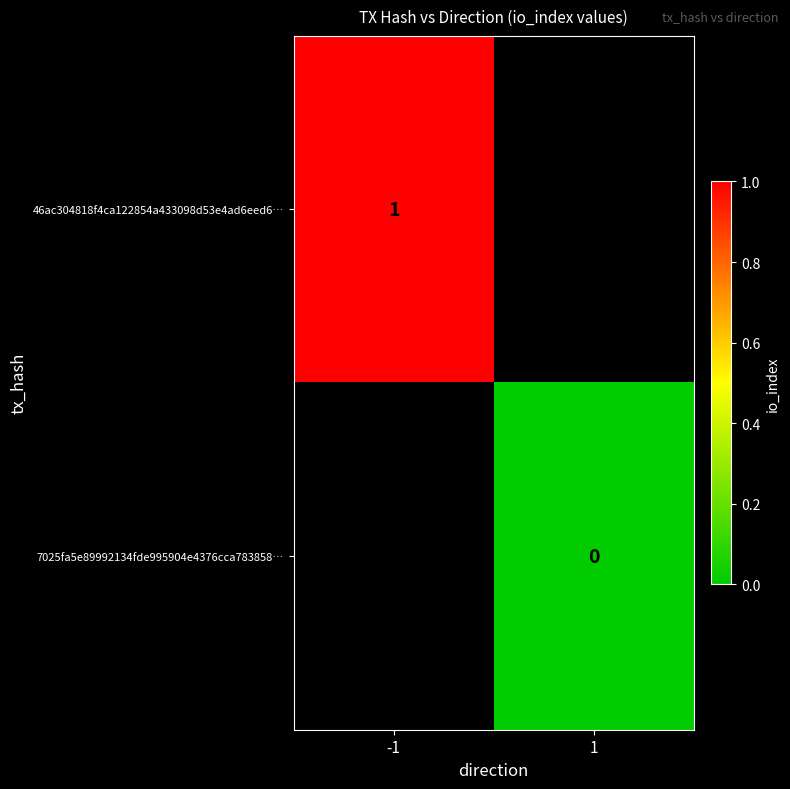

The value of 46ac304818f4ca122854a433098d53e4ad6eed6… at -1 is 2. True or false?

False